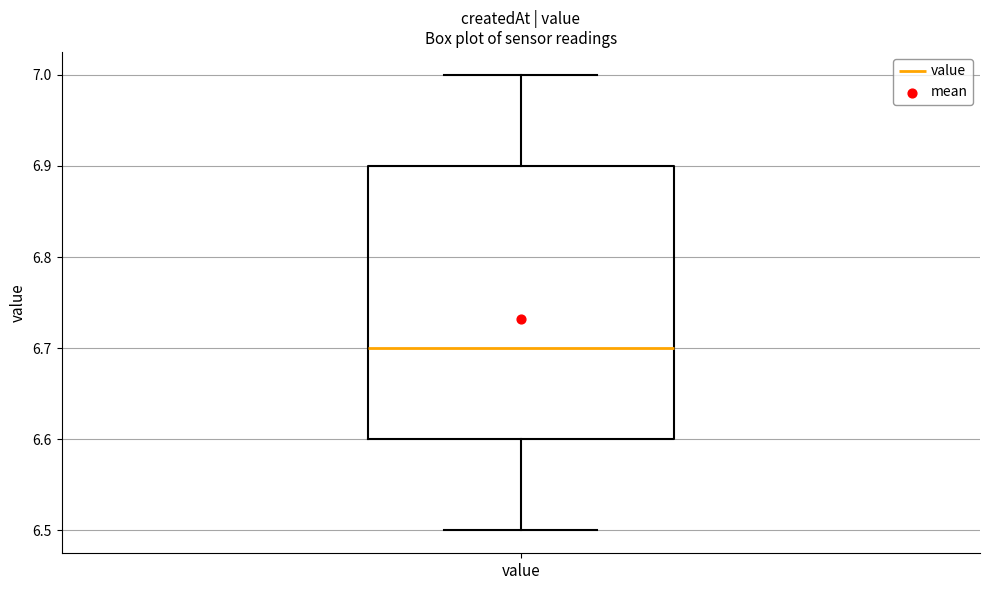

Where is the upper edge of the box for value on the y-axis? The values are not printed on the chart, so give them approximately, as read against the axis.

6.9